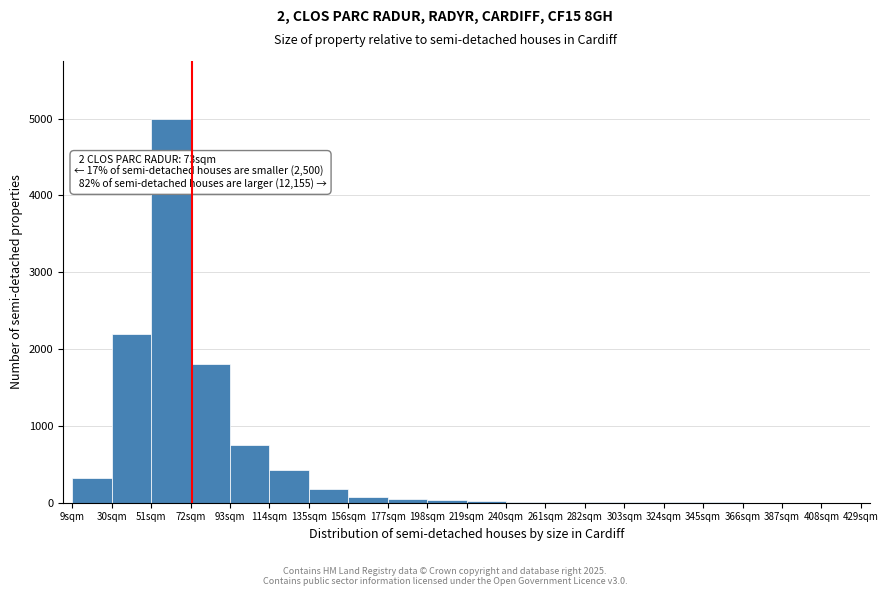

Over which range of the x-axis is the bar tallest?

51 to 72